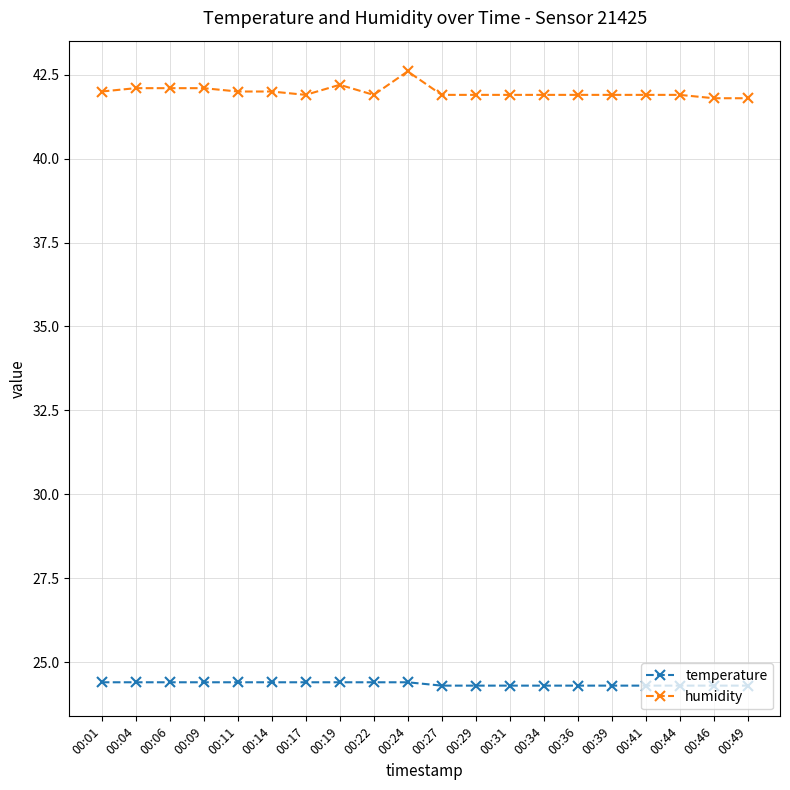

What is the lowest value of the humidity series?

41.8